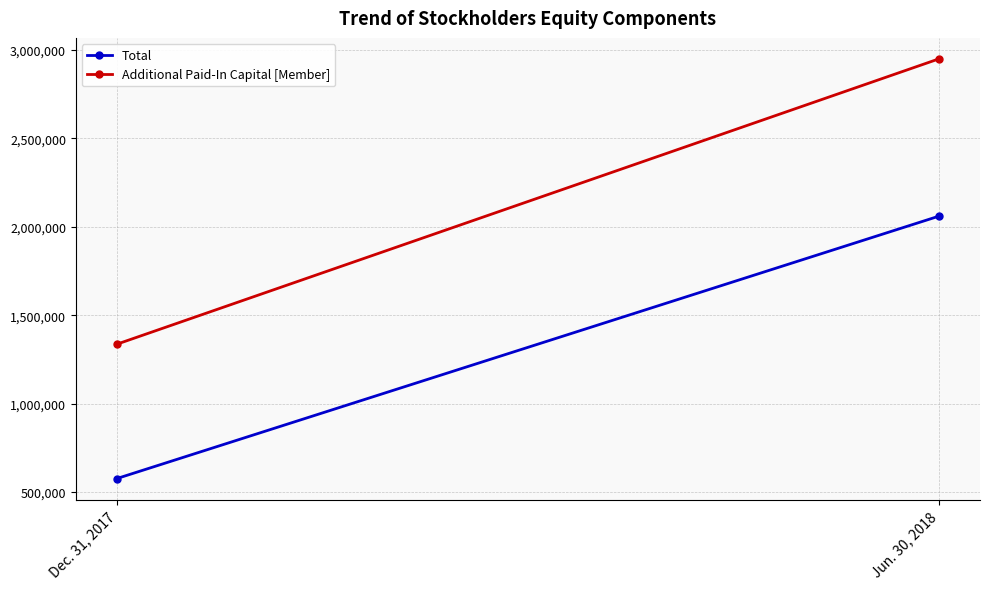

Reading left to right, what are all the values shown in this chart?

Total: Dec. 31, 2017=575796	Jun. 30, 2018=2059810
Additional Paid-In Capital [Member]: Dec. 31, 2017=1335656	Jun. 30, 2018=2949459